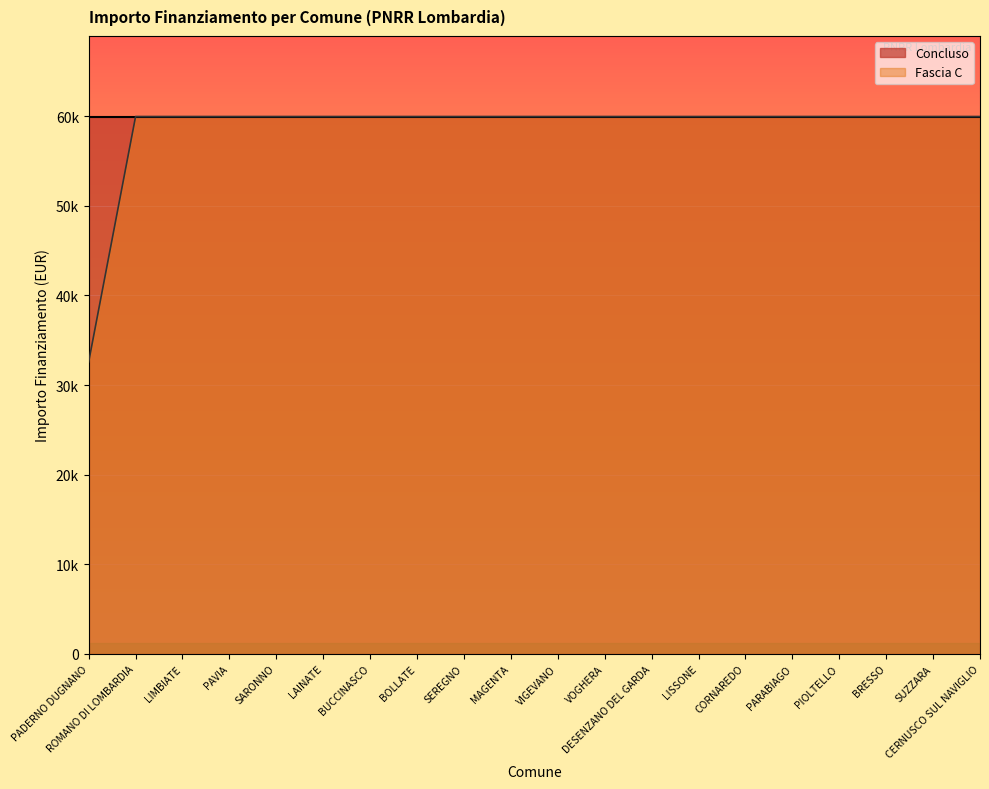

What is the label of the 18th point from the left?

BRESSO